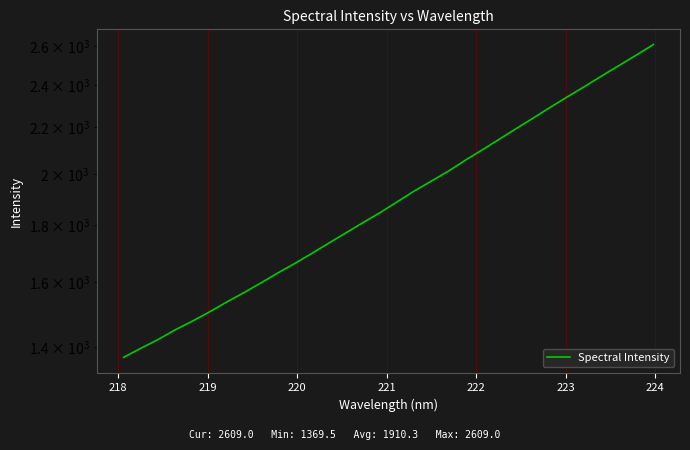

What is the label of the 7th point from the left?

223